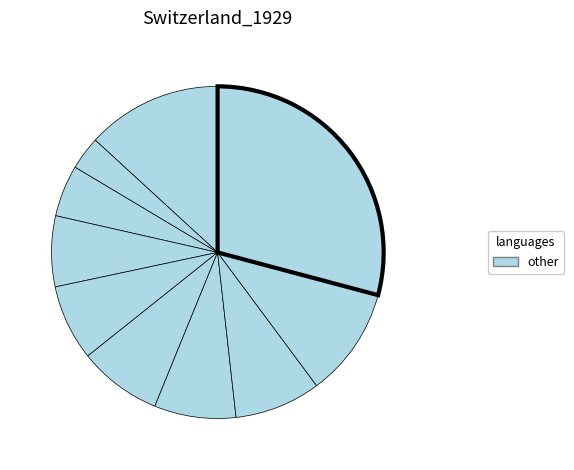

How many slices are in this pie chart?

10